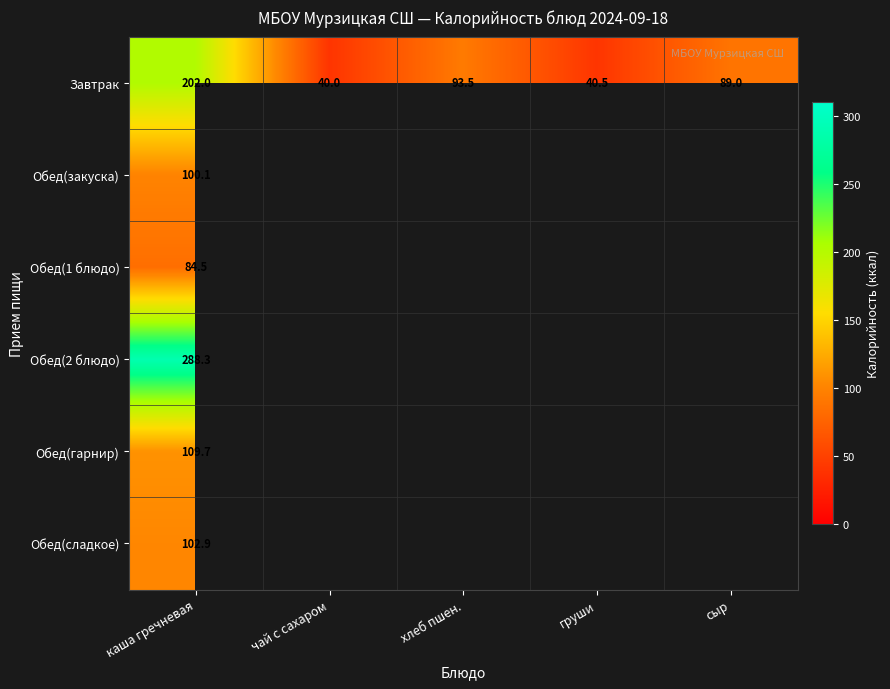

What is the greatest value displayed?

288.3